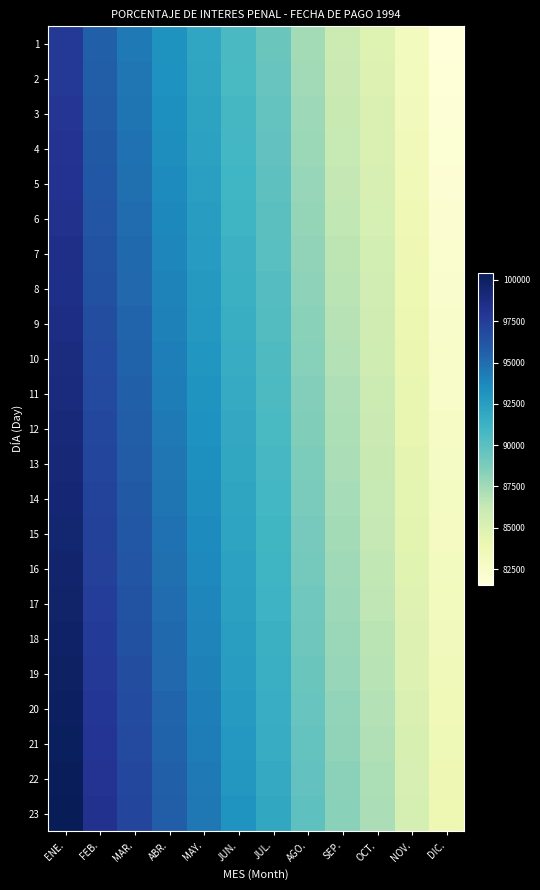

Which has a higher value, MAR. or SEP.?

MAR.